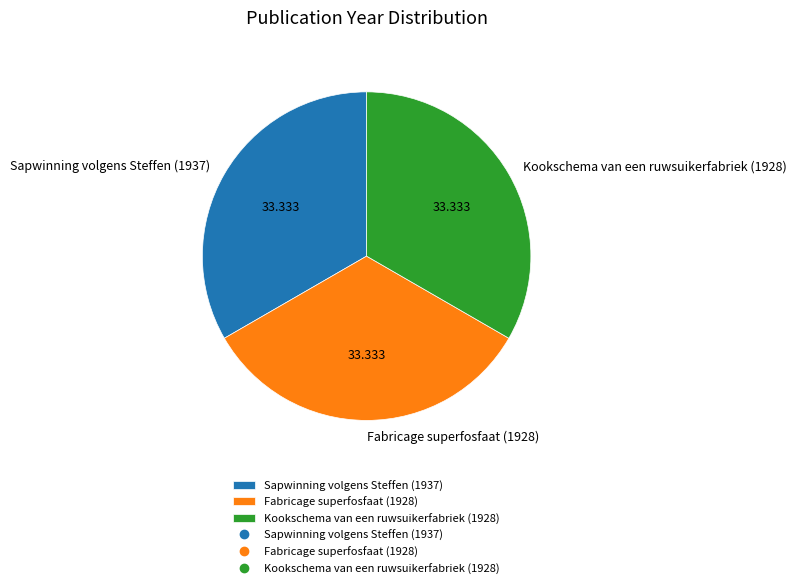

Is there a majority slice in this chart?

No